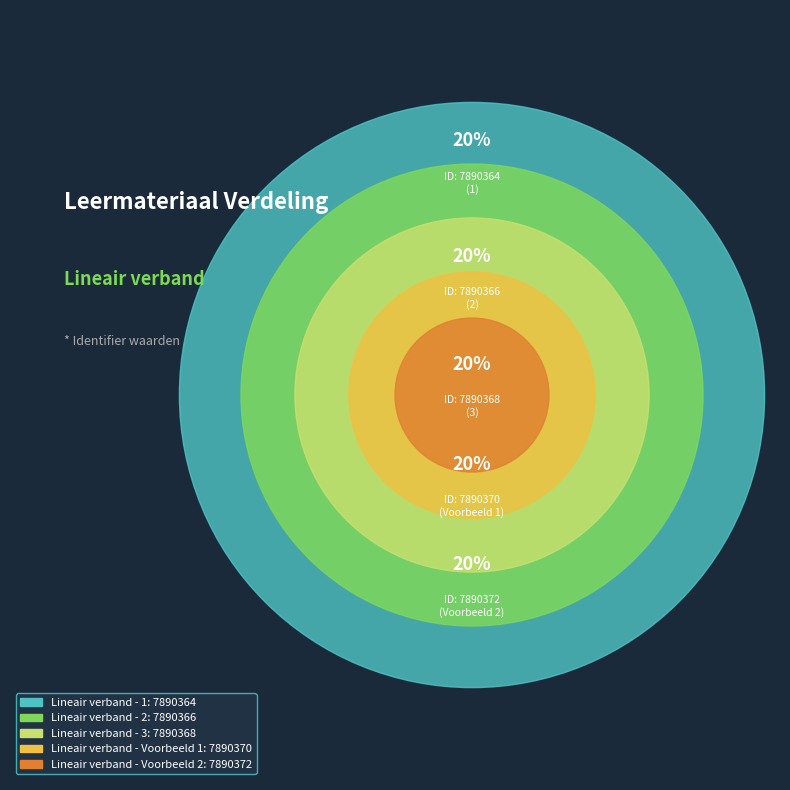

To the nearest percent, what portion does Lineair verband - Voorbeeld 1 represent?

20%